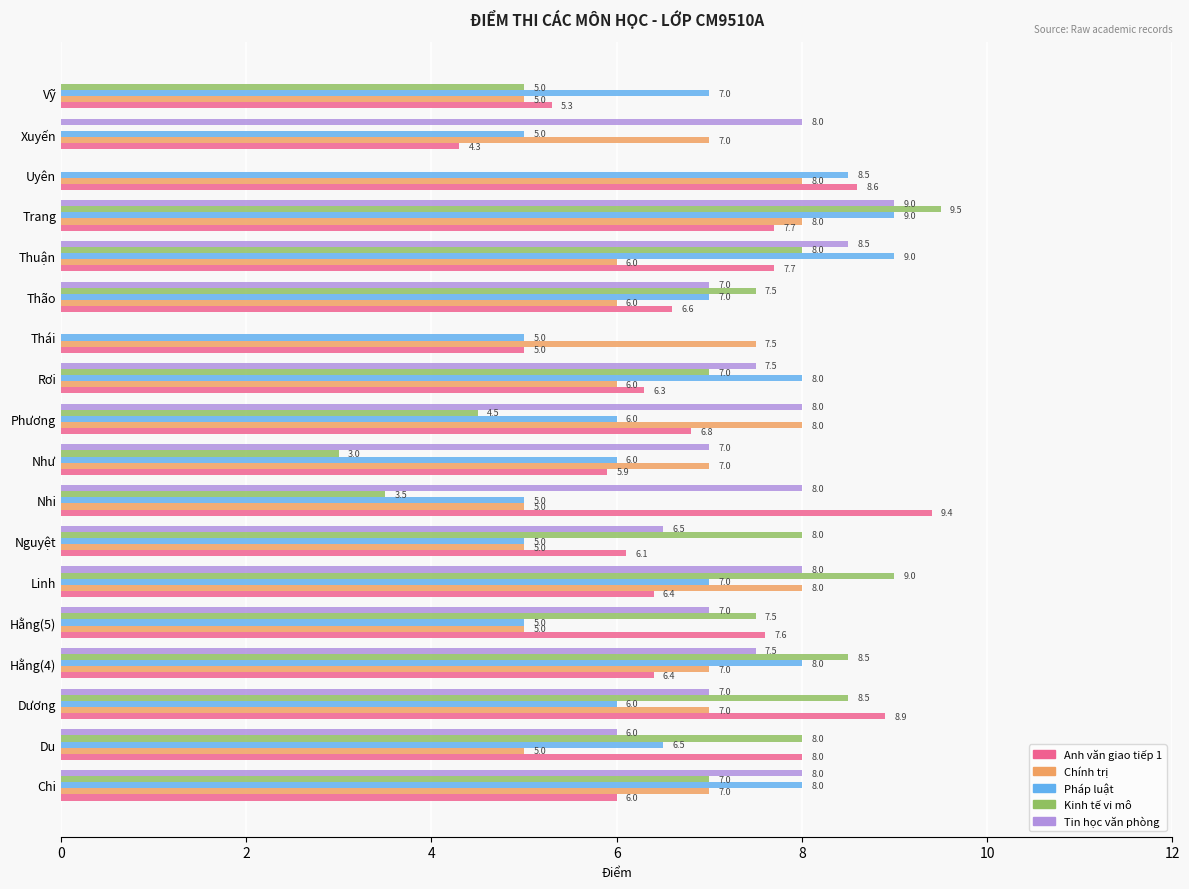

How many series are shown in this chart?

5